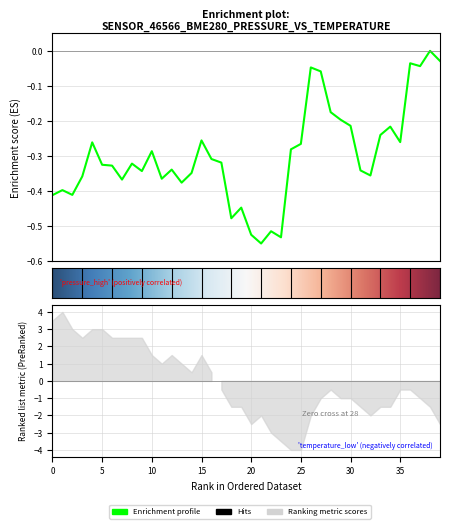

The chart shows a value of -0.3 at 00:16. True or false?

True